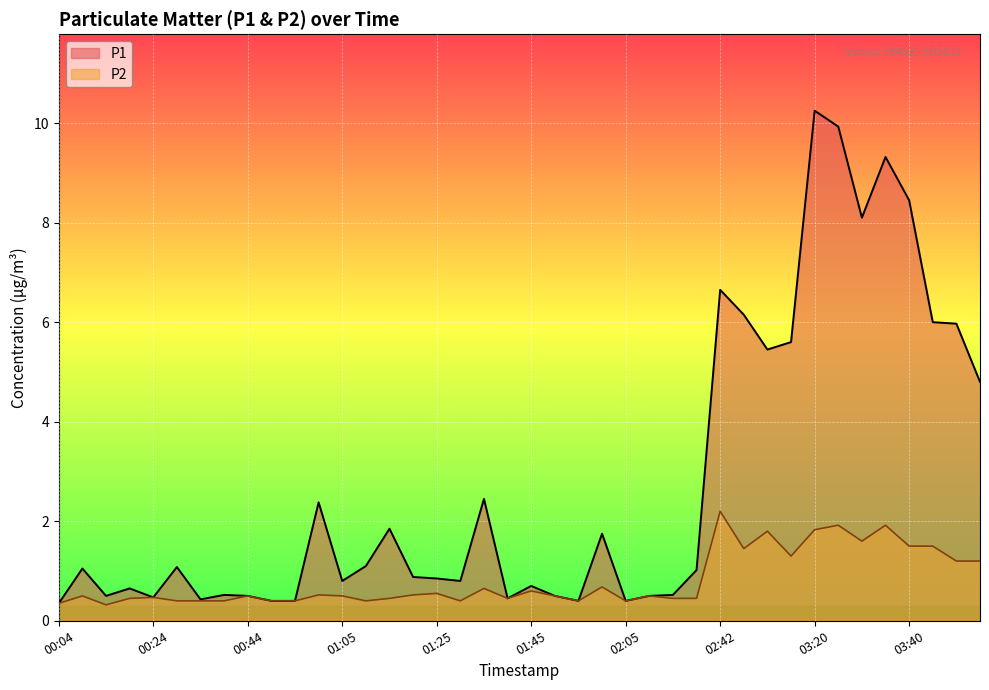

Is the value of P2 at 01:20 greater than the value of P1 at 03:20?

No